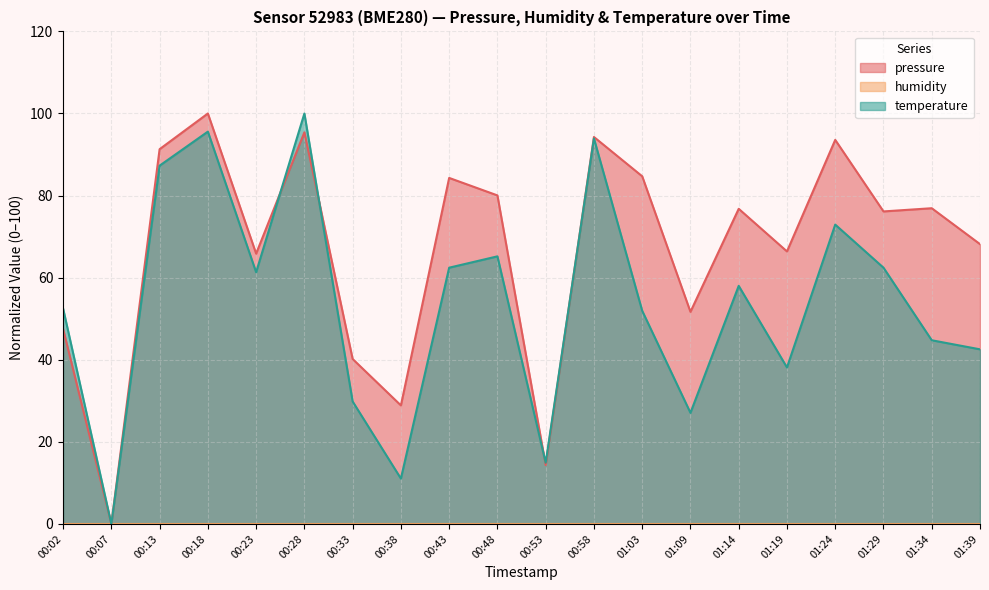

What is the sum of all pressure values?

1336.5